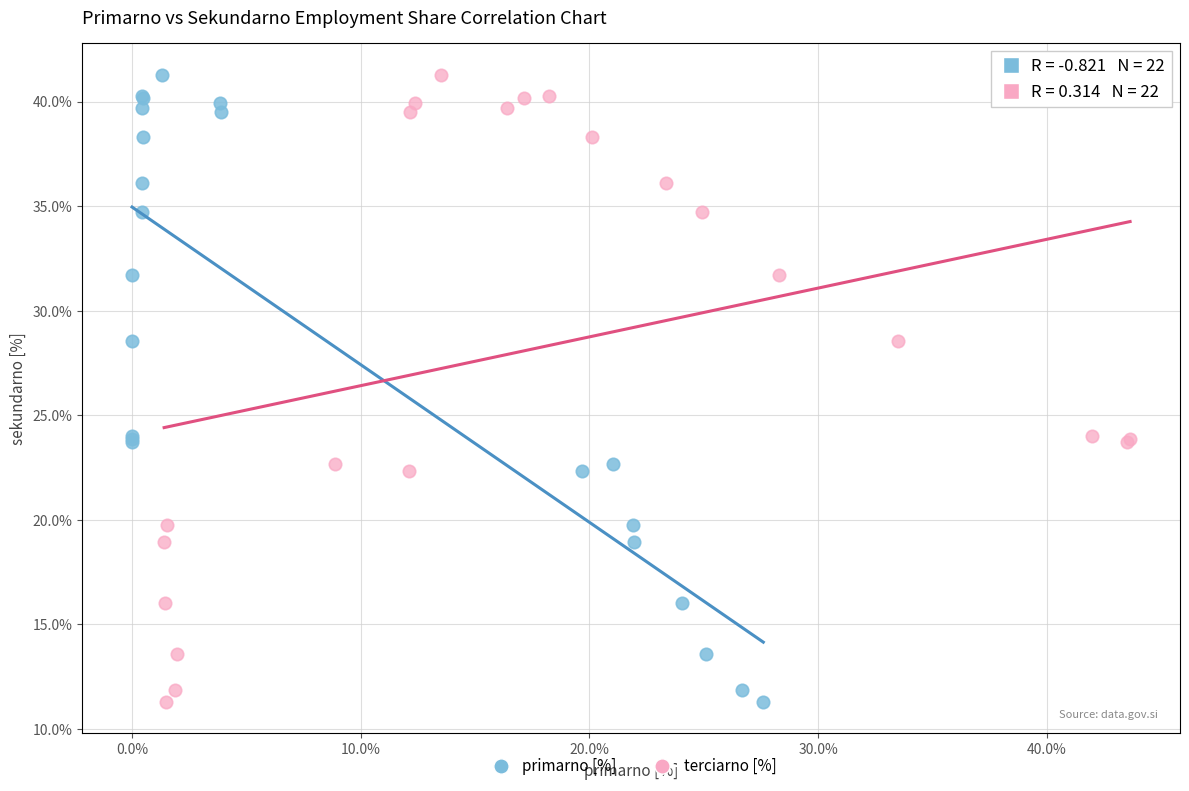

What are all the series names shown in the legend?

primarno [%], terciarno [%]